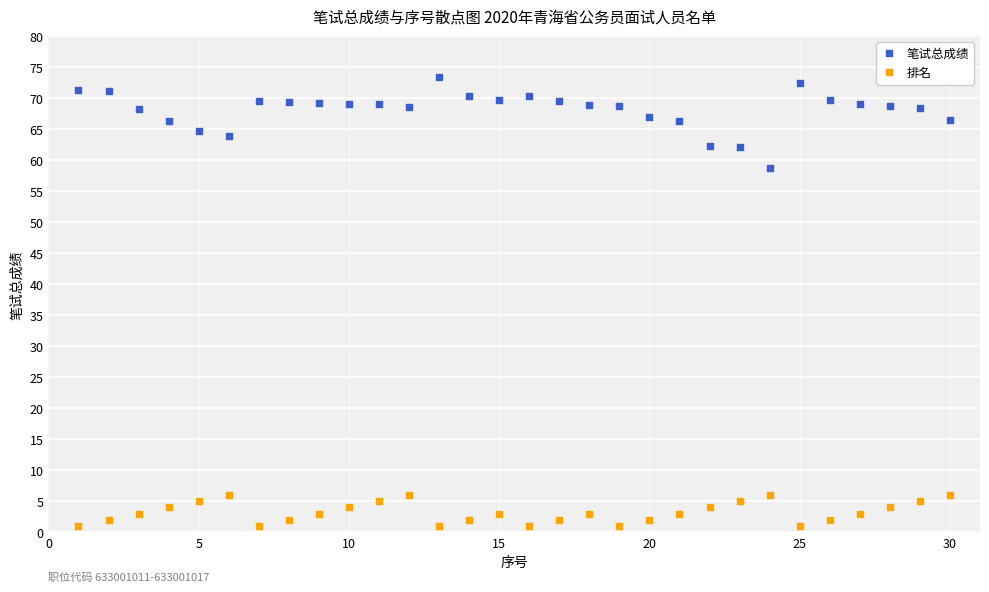

Which series has the widest spread of Y values?

笔试总成绩